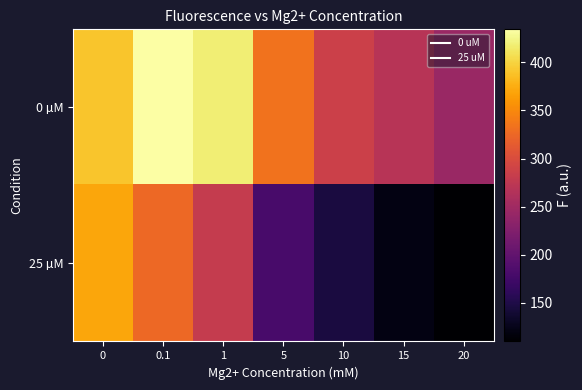

Which series has the largest total across all categories?

0 µM